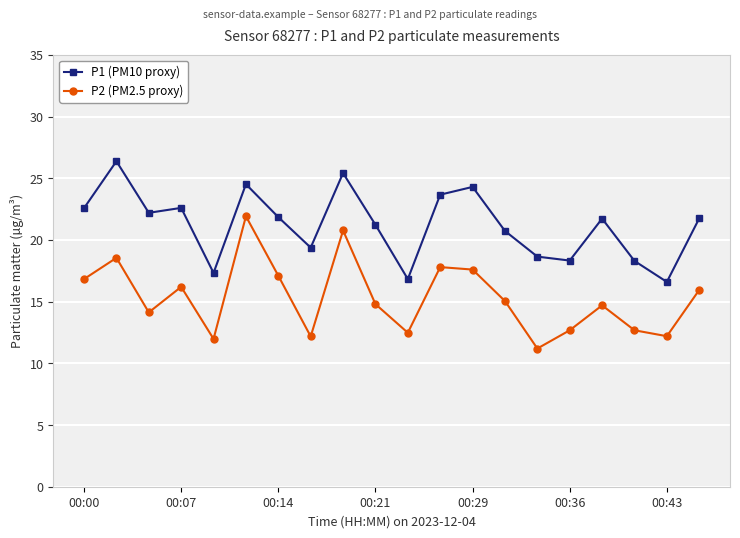

Which series has the widest spread of values?

P2 (PM2.5 proxy)